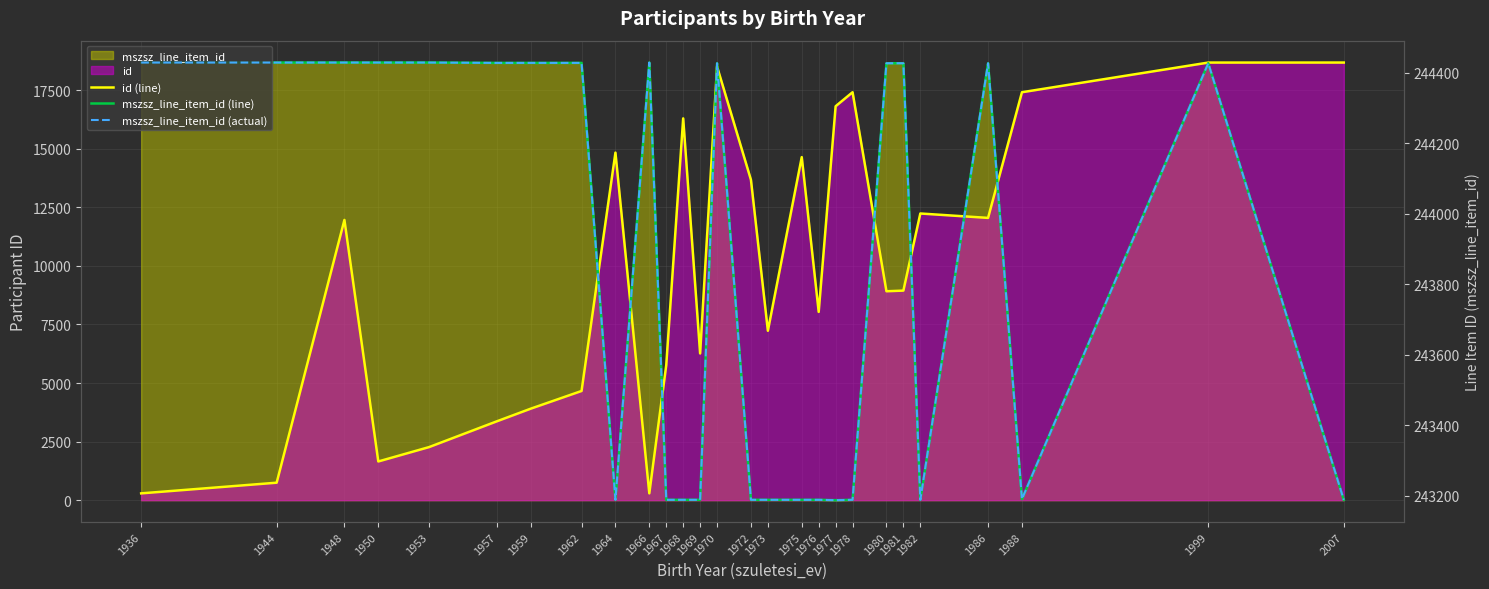

What is the total value across all series at 1959?

266995.0